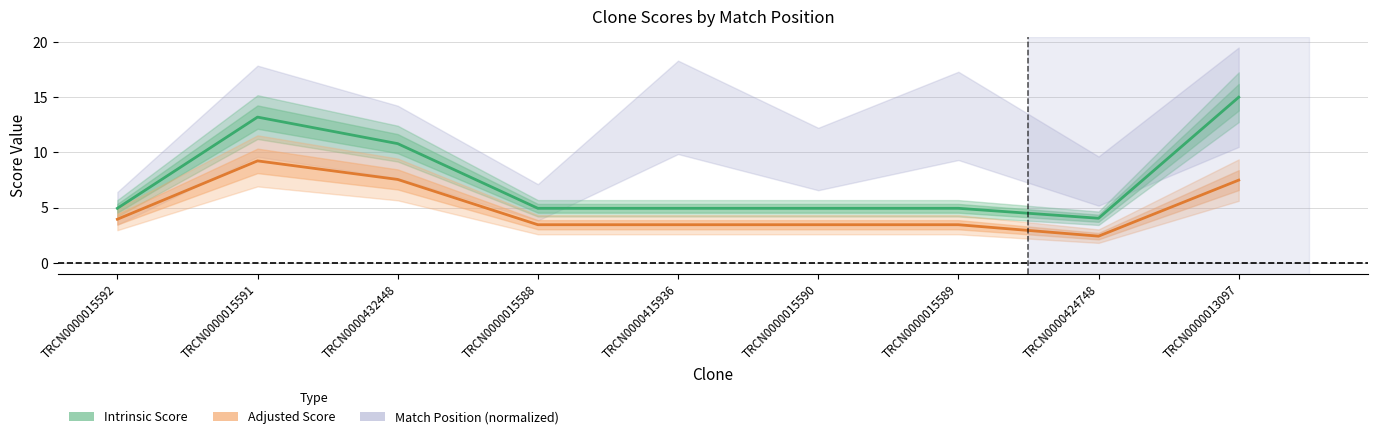

True or false: Adjusted Score and Intrinsic Score cross at least once.

False